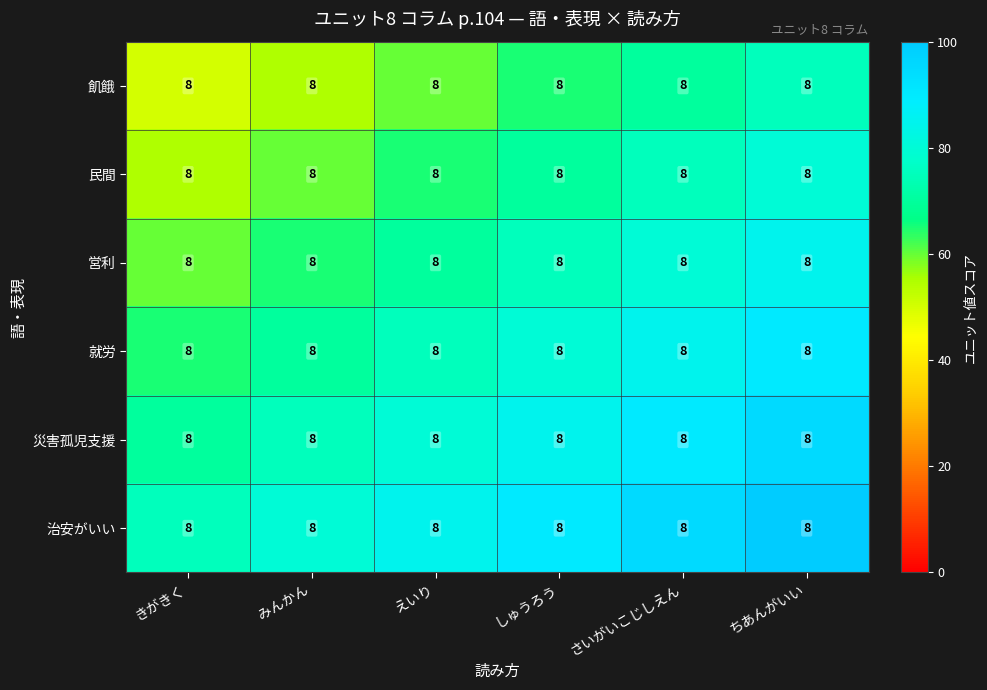

What is the total value across all series at みんかん?

405